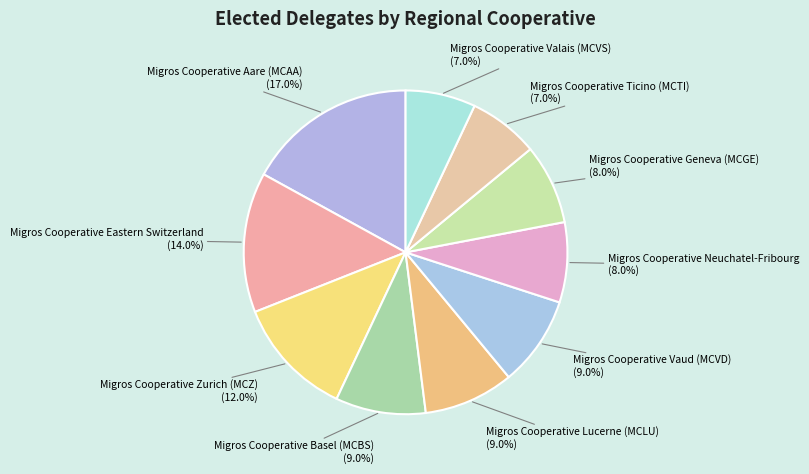

What percentage do Migros Cooperative Aare (MCAA) and Migros Cooperative Ticino (MCTI) together represent?

24.0%